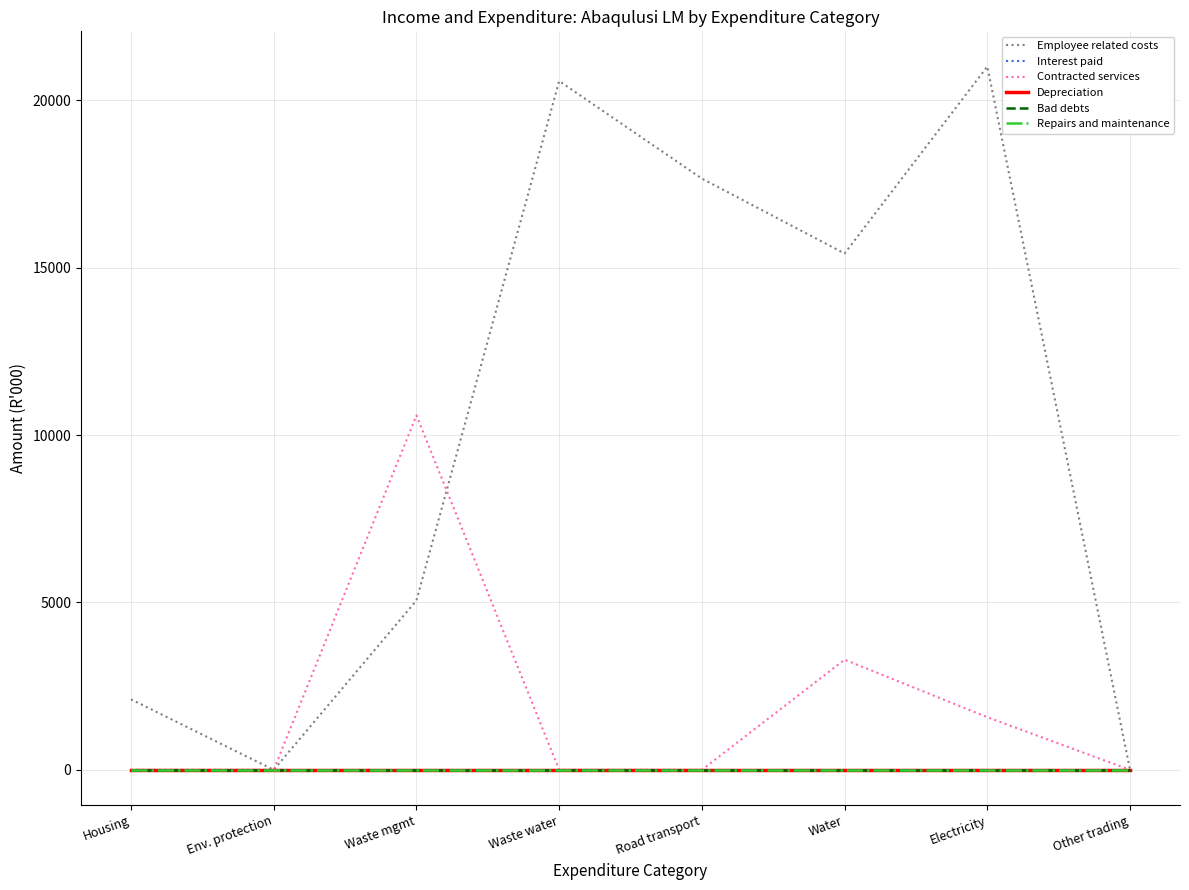

True or false: Depreciation and Contracted services cross at least once.

False